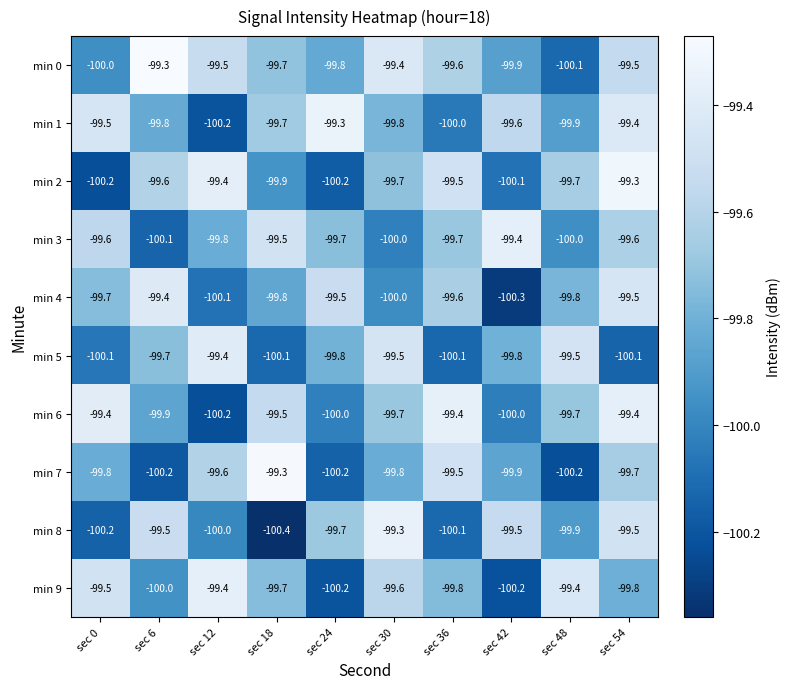

The value of min 4 at sec 0 is -99.7. True or false?

True